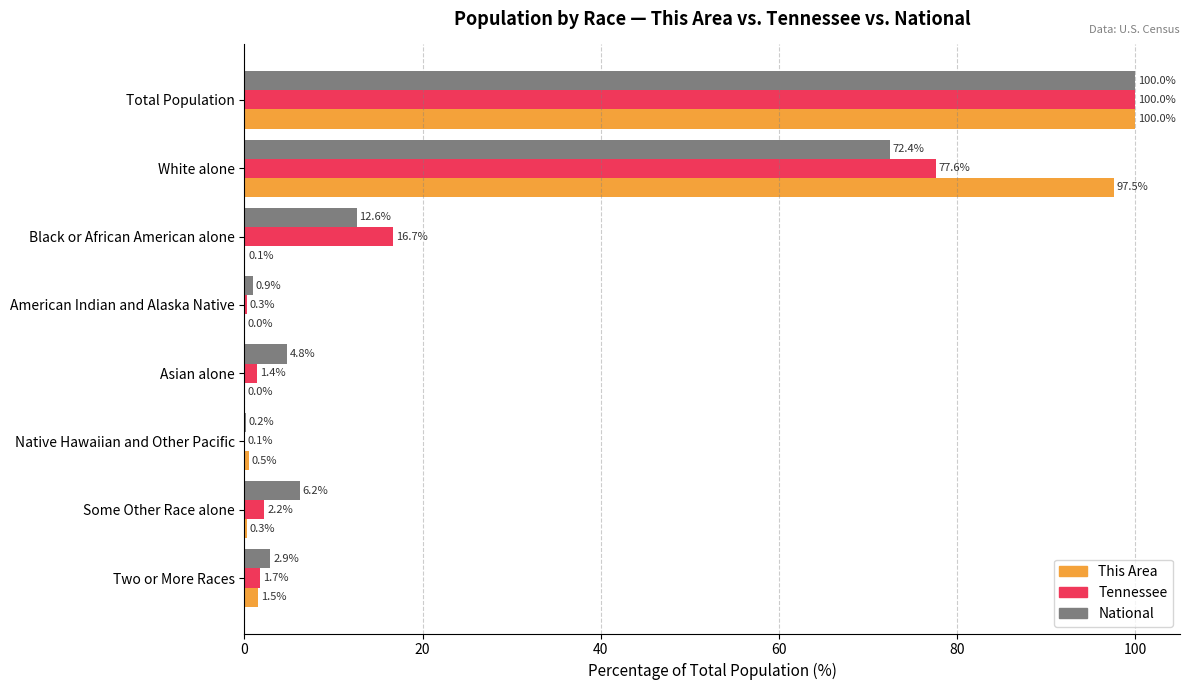

Which series changed the most between Asian alone and Some Other Race alone?

National